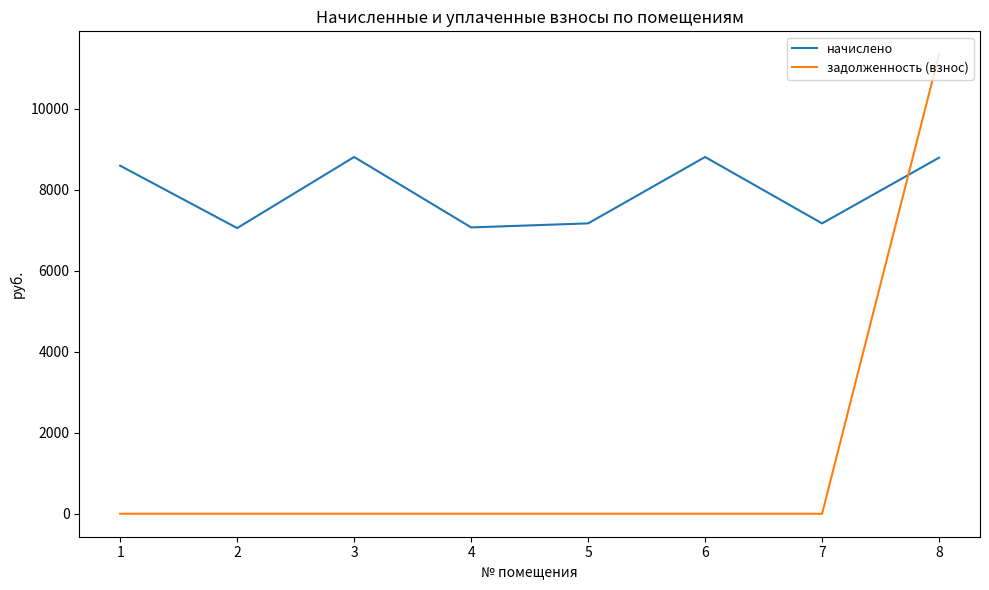

True or false: задолженность (взнос) and начислено cross at least once.

True